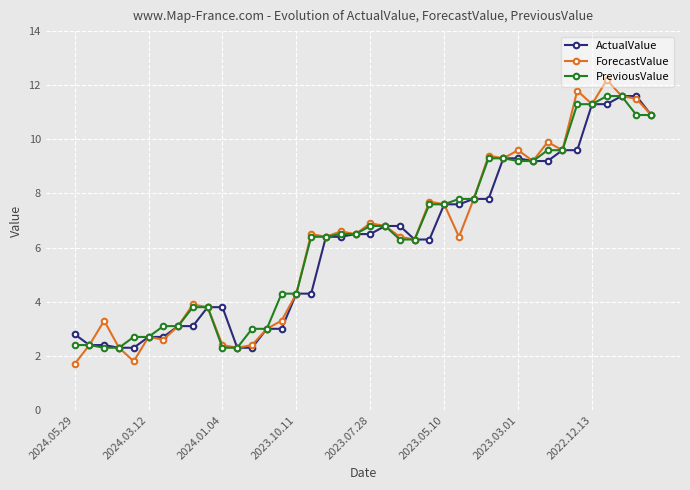

Reading left to right, extract all data points from this chart.

ActualValue: 2.8	2.4	2.4	2.3	2.3	2.7	2.7	3.1	3.1	3.8	3.8	2.3	2.3	3.0	3.0	4.3	4.3	6.4	6.4	6.5	6.5	6.8	6.8	6.3	6.3	7.6	7.6	7.8	7.8	9.3	9.3	9.2	9.2	9.6	9.6	11.3	11.3	11.6	11.6	10.9
ForecastValue: 1.7	2.4	3.3	2.3	1.8	2.7	2.6	3.1	3.9	3.8	2.4	2.3	2.4	3.0	3.3	4.3	6.5	6.4	6.6	6.5	6.9	6.8	6.4	6.3	7.7	7.6	6.4	7.8	9.4	9.3	9.6	9.2	9.9	9.6	11.8	11.3	12.2	11.6	11.5	10.9
PreviousValue: 2.4	2.4	2.3	2.3	2.7	2.7	3.1	3.1	3.8	3.8	2.3	2.3	3.0	3.0	4.3	4.3	6.4	6.4	6.5	6.5	6.8	6.8	6.3	6.3	7.6	7.6	7.8	7.8	9.3	9.3	9.2	9.2	9.6	9.6	11.3	11.3	11.6	11.6	10.9	10.9